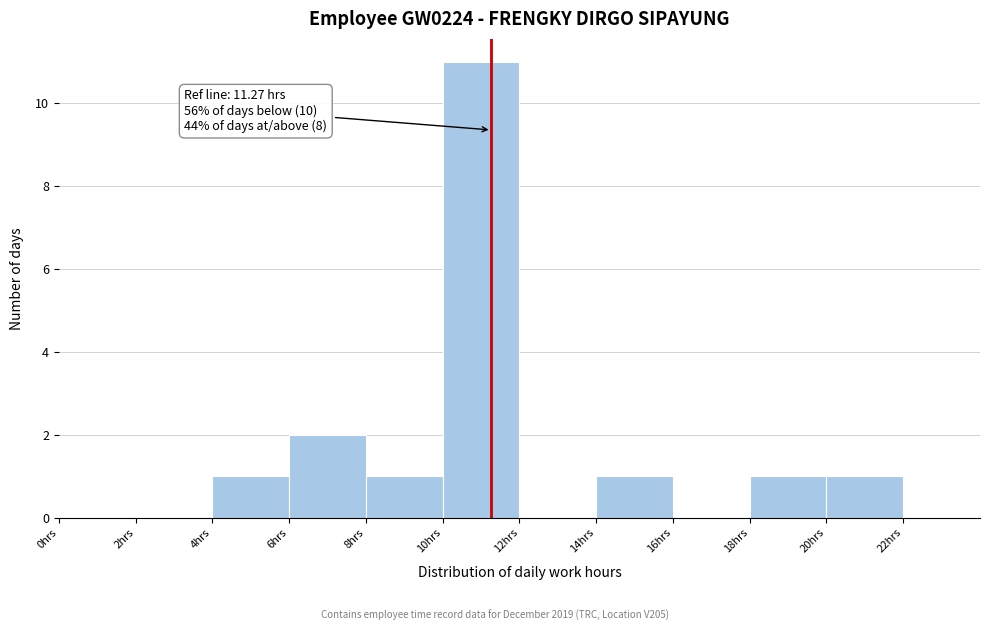

Over which range of the x-axis is the bar tallest?

10 to 12